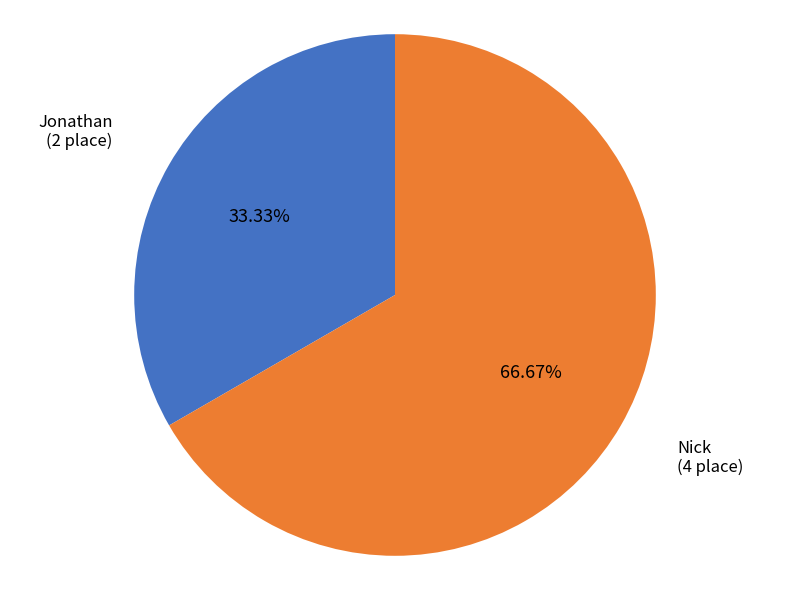

To the nearest percent, what portion does Nick represent?

67%